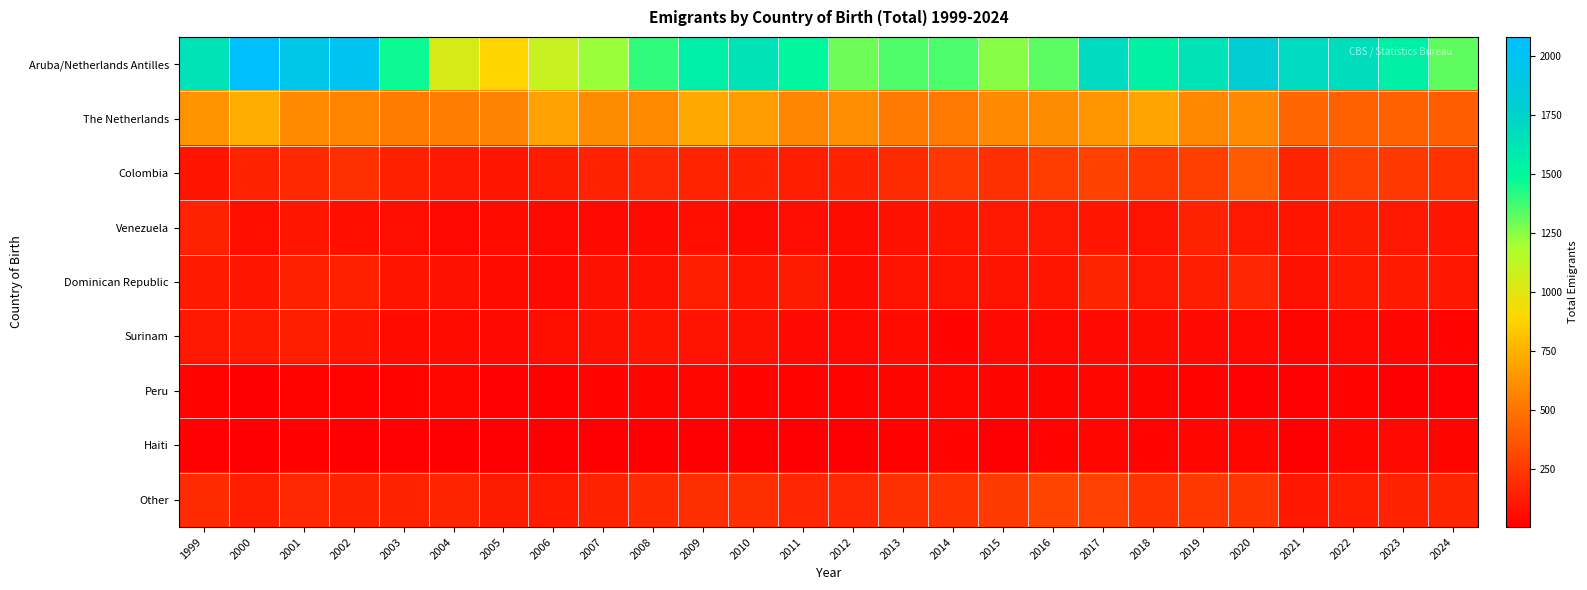

What is the total value across all series at 2020?

3401.1